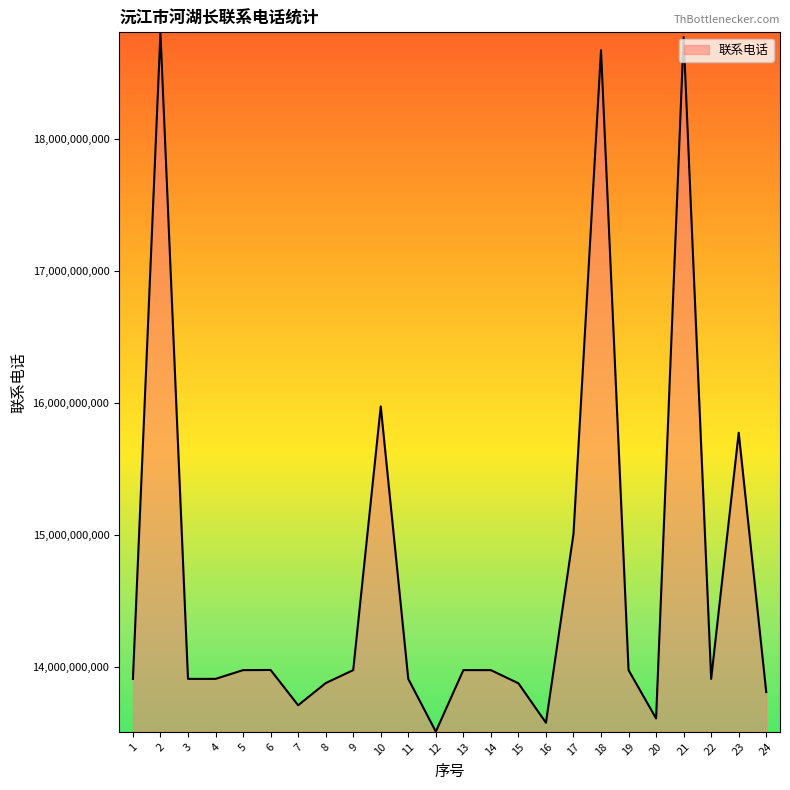

How many values are below 13973674510?

12